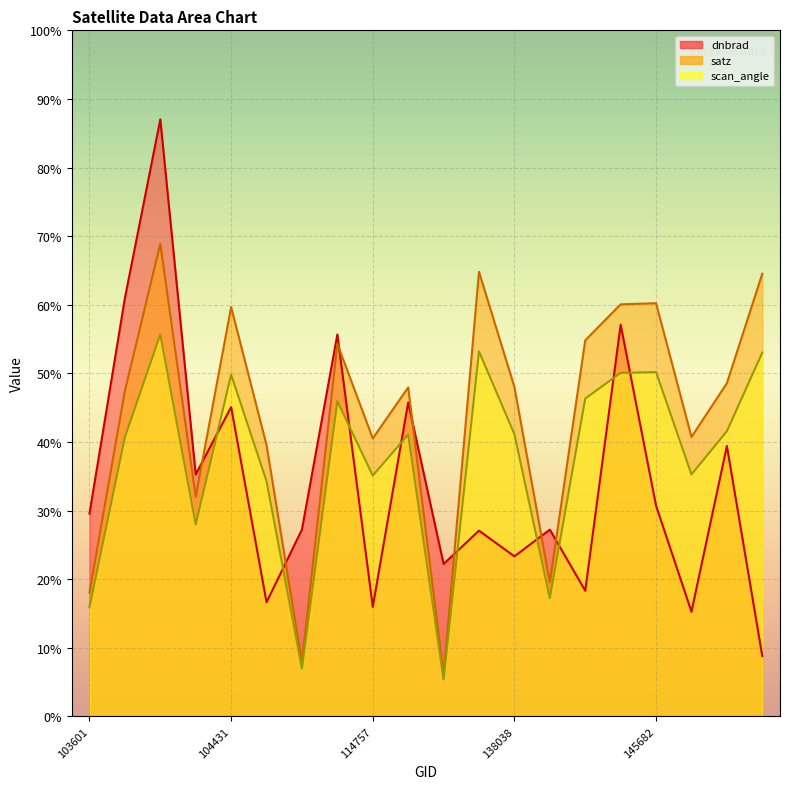

Where does the satz series first go above 48?

103846